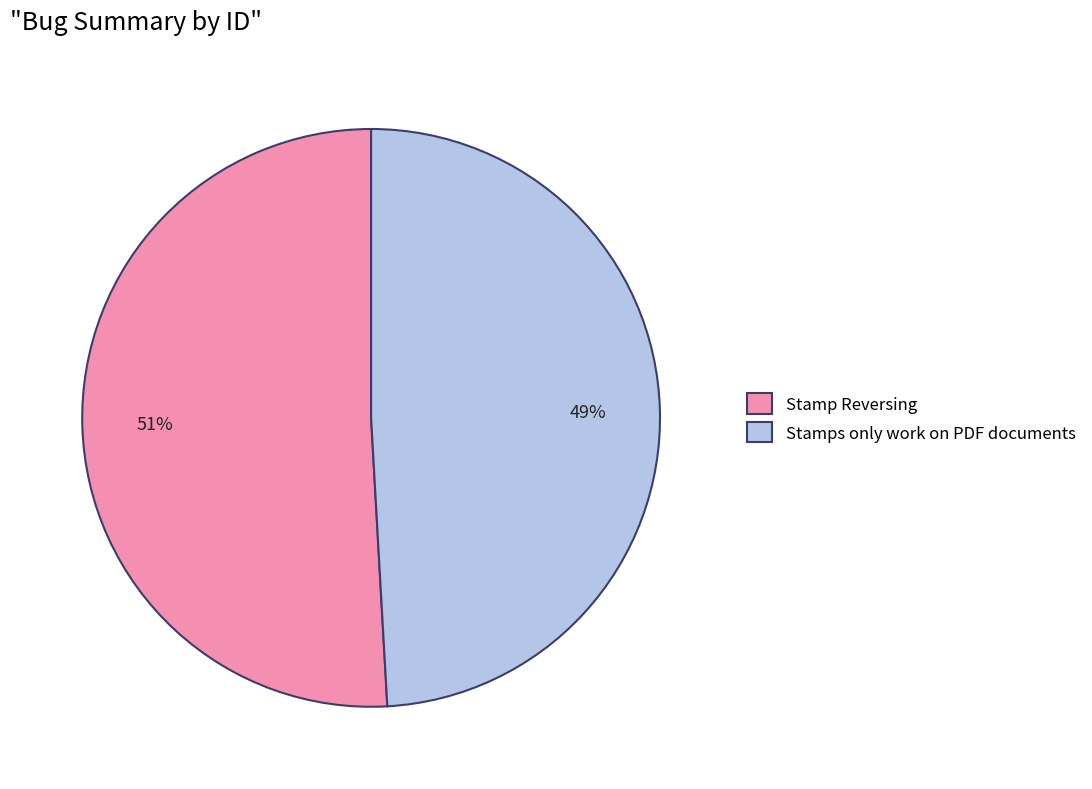

To the nearest percent, what is the combined percentage of Stamp Reversing and Stamps only work on PDF documents?

100%